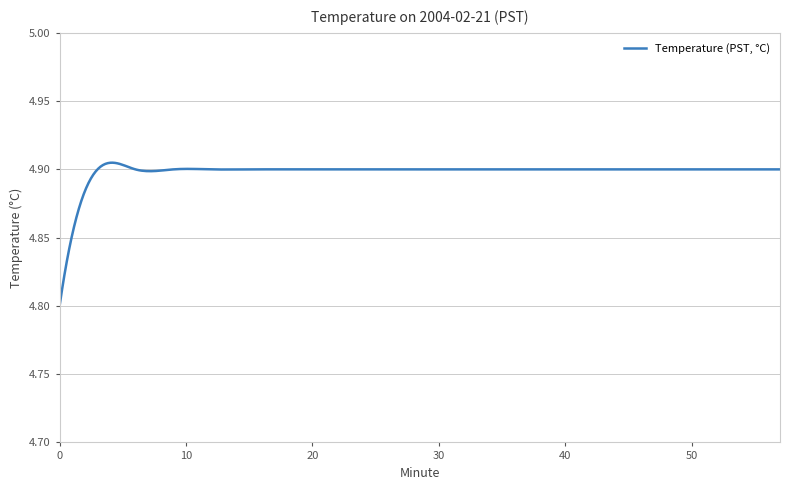

True or false: there are more than 1 points higher than both neighbors.

True